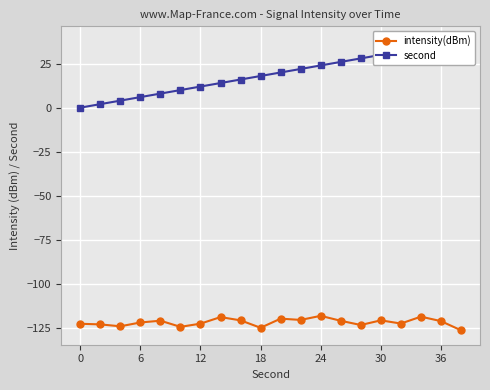

What is the difference between the maximum and second lowest values in the second series?

36.0